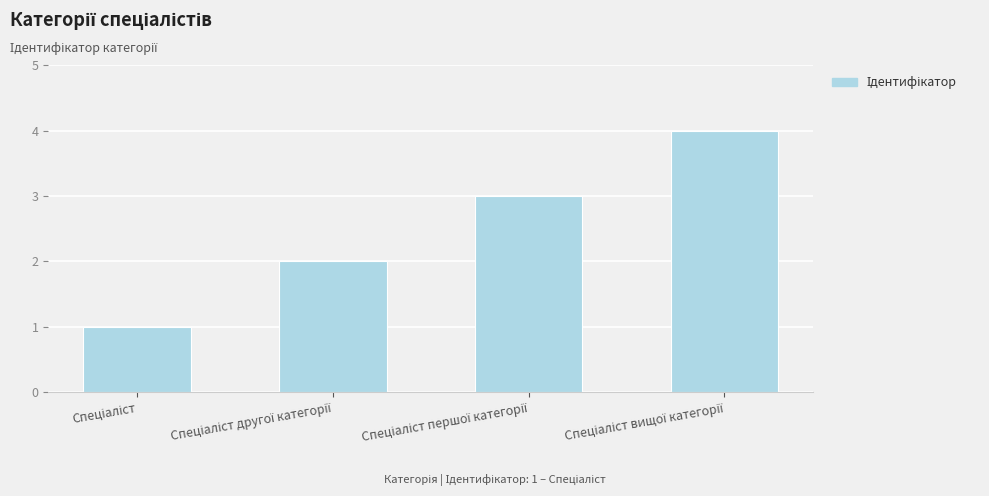

How many values are below 3?

2